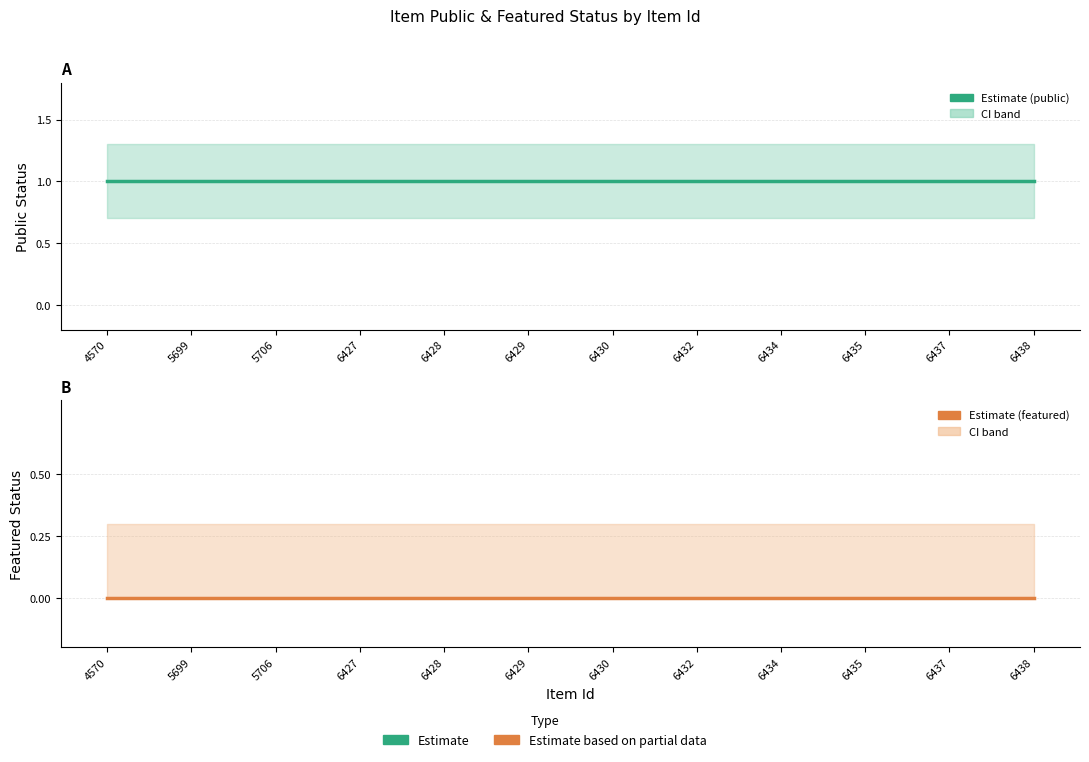

True or false: public has a value of 2 at 6438.

False